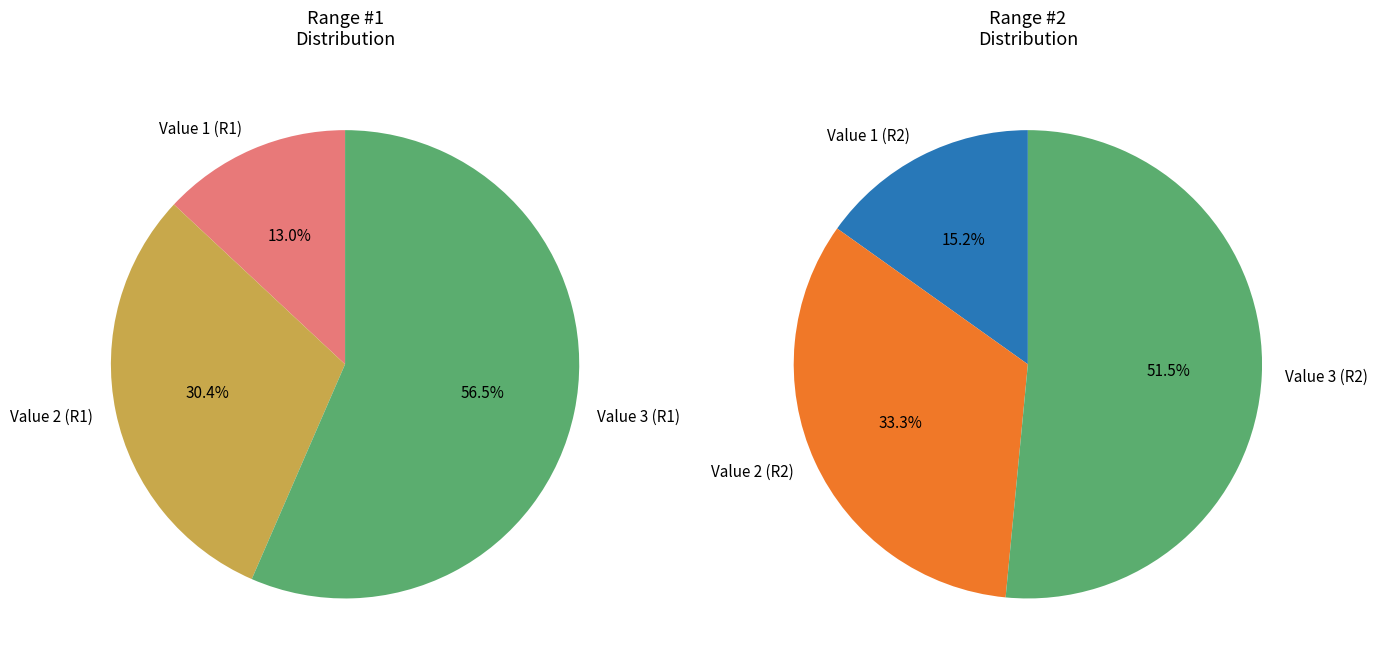

How many segments does this pie chart have?

3